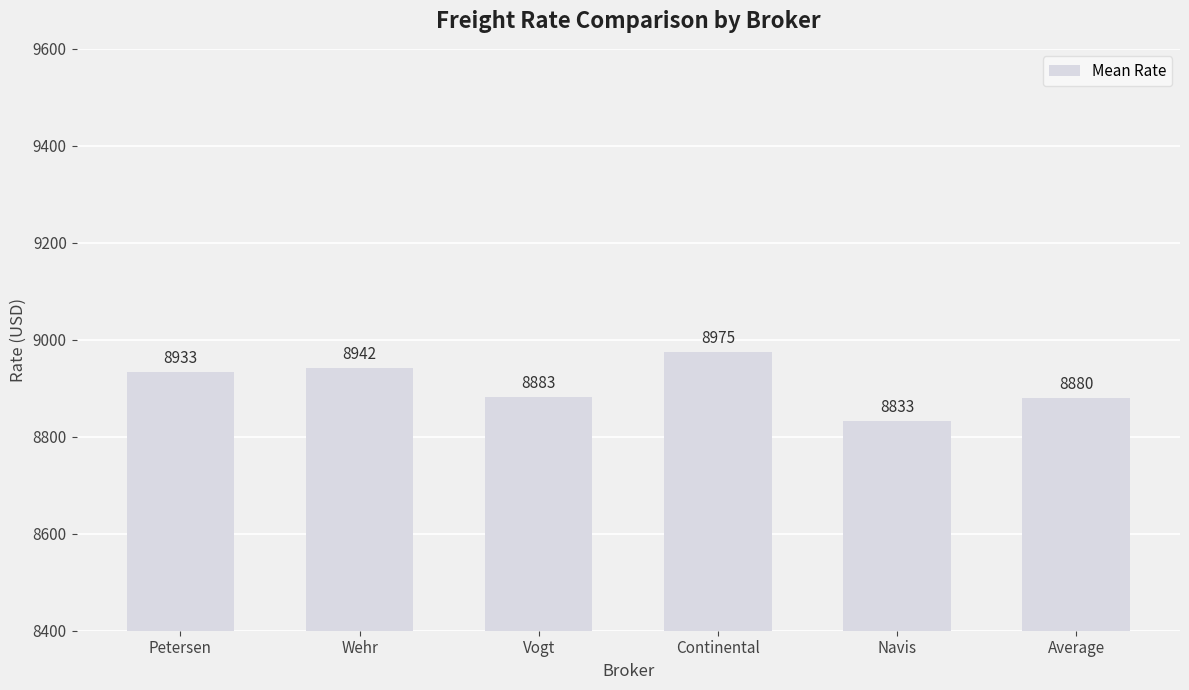

What is the average value?

8908